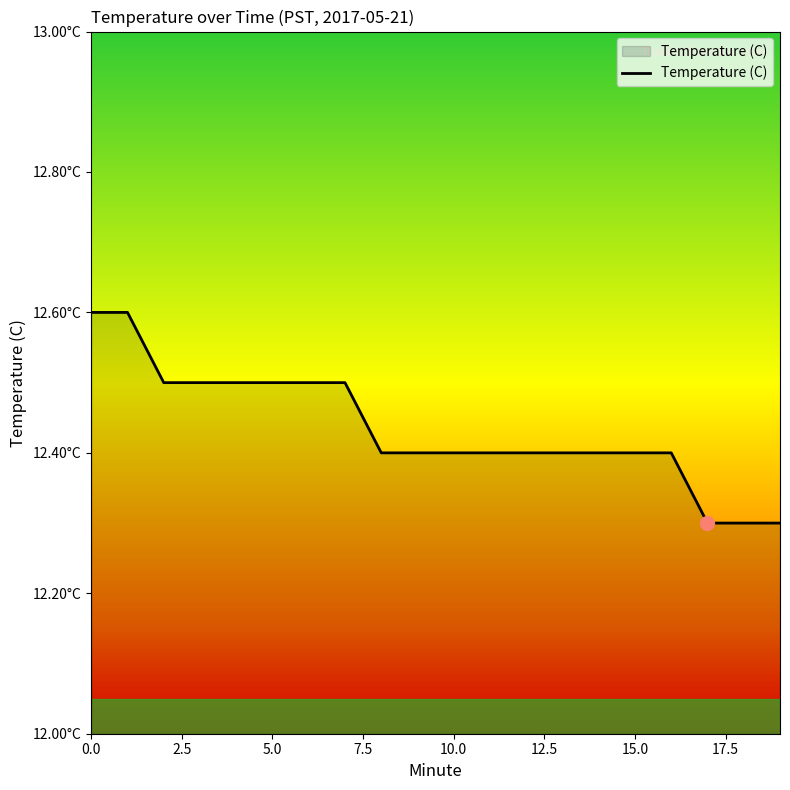

Is this an area chart (filled region under the line)?

Yes